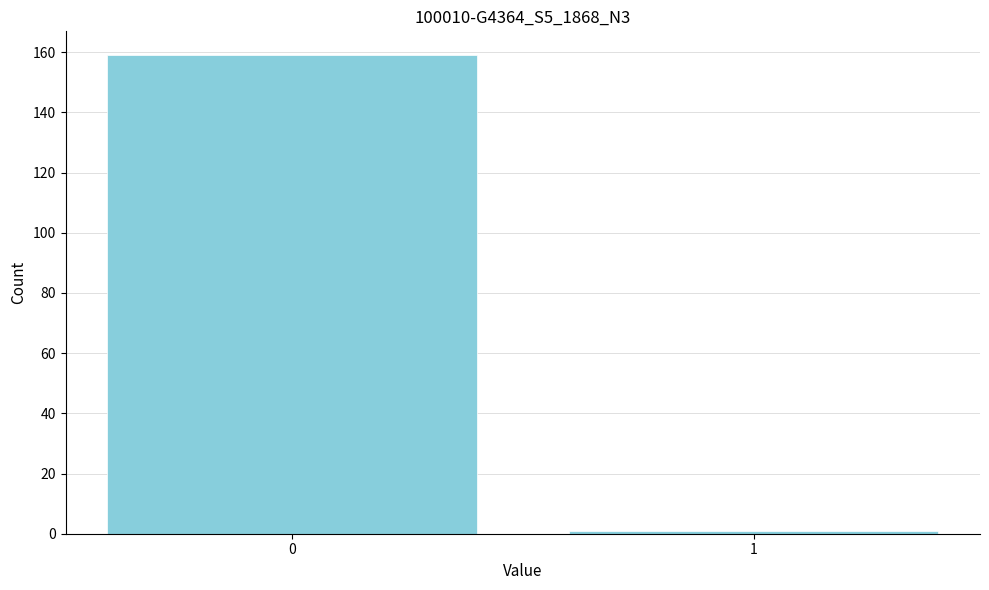

Reading left to right, extract all data points from this chart.

0=159	1=1